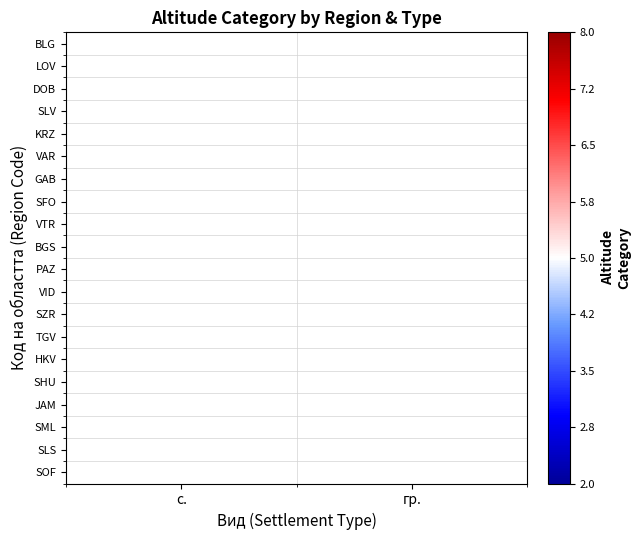

What is the greatest value displayed?

8.0